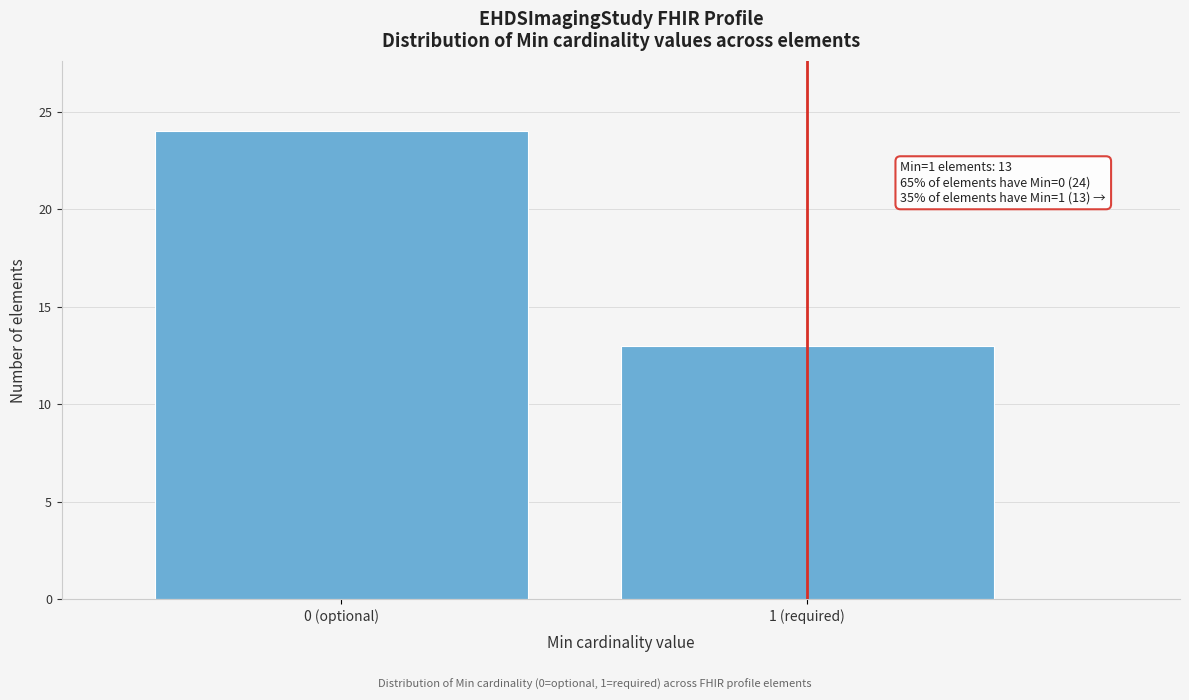

Reading right to left, extract all data points from this chart.

1 (required)=13	0 (optional)=24